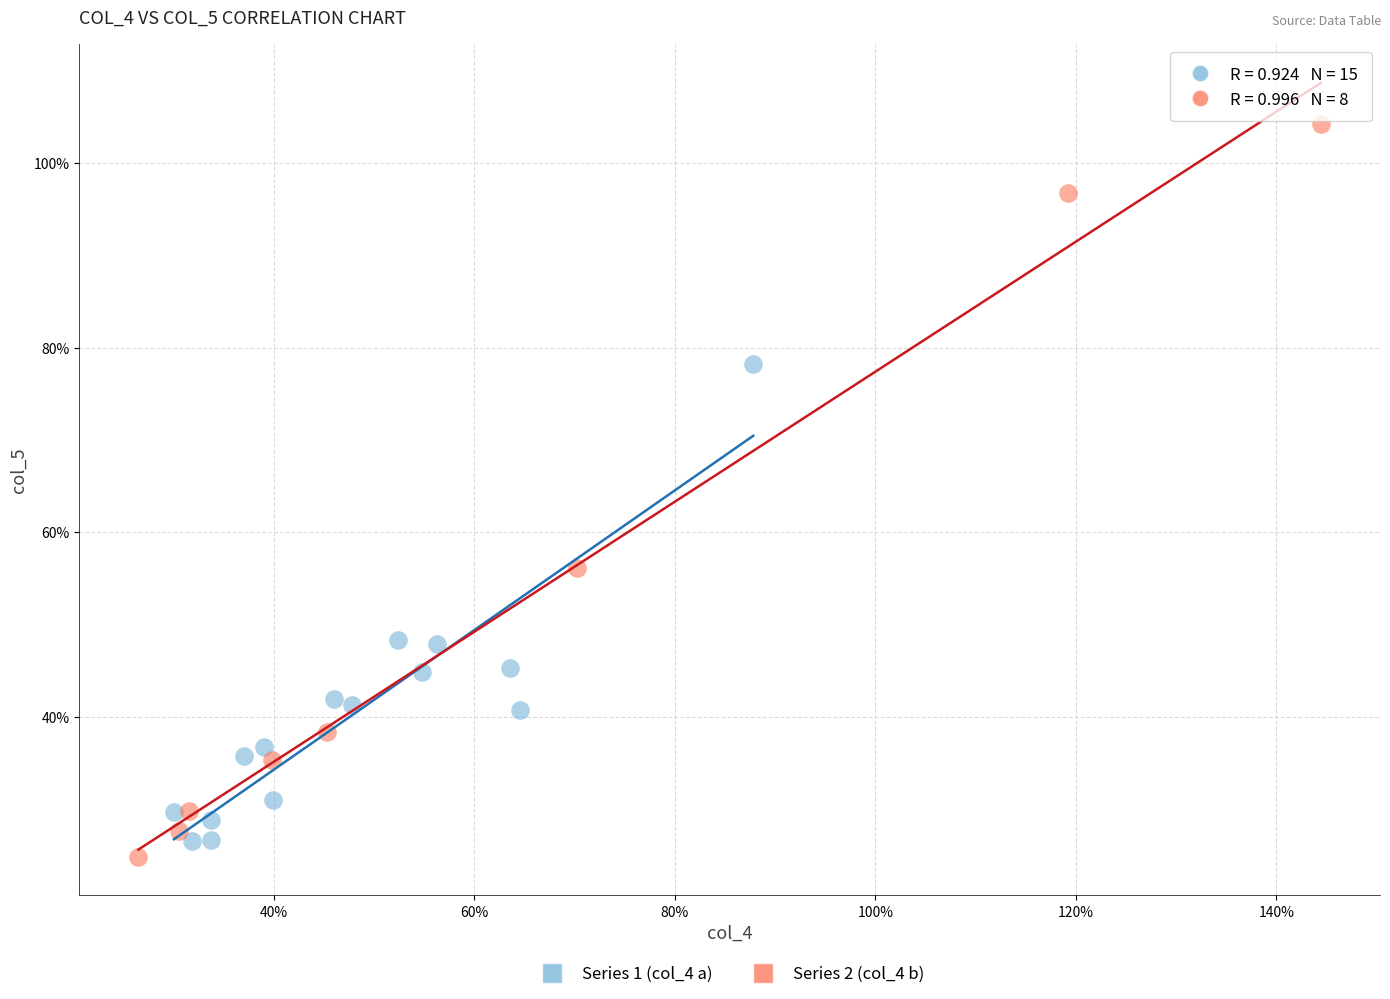

What are all the series names shown in the legend?

Series 1 (col_4 a), Series 2 (col_4 b)